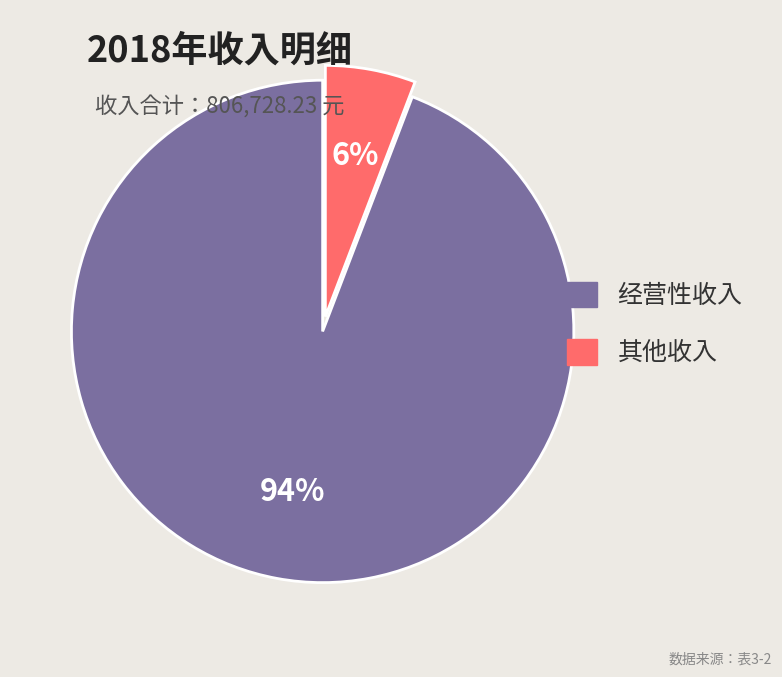

Does any single category account for the majority?

Yes